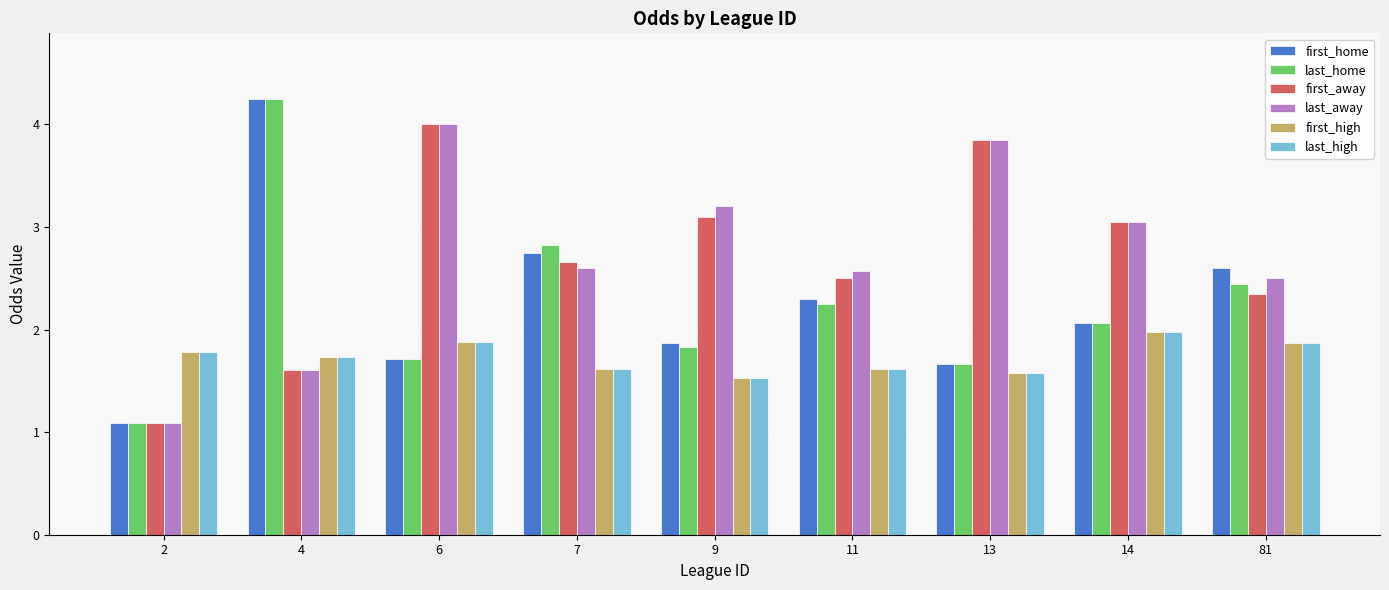

What is the sum of the first_away values at 81 and 7?

5.0